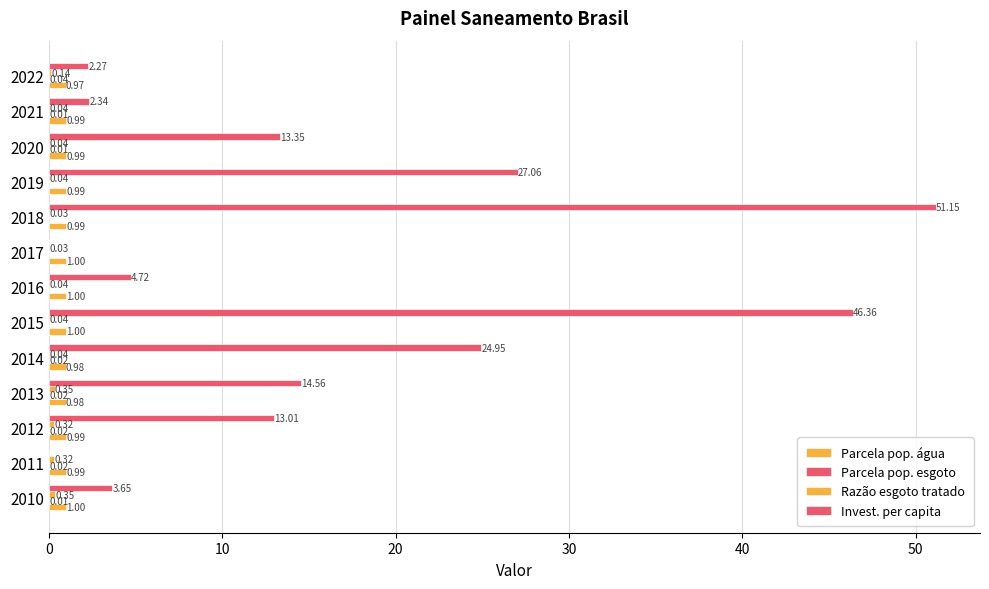

What is the value of the Parcela pop. água bar at the 13th from the left?

1.0